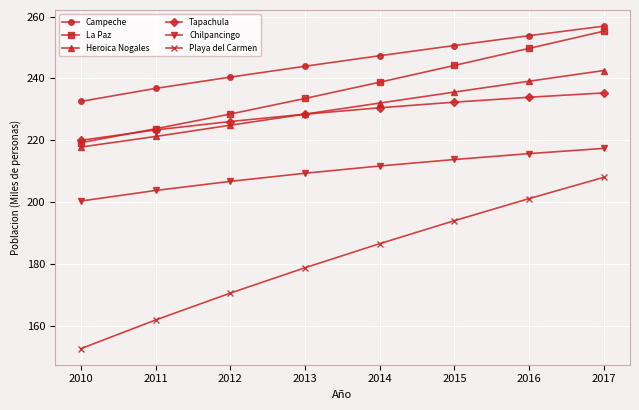

List the series in order of their peak value, lowest first.

Playa del Carmen, Chilpancingo, Tapachula, Heroica Nogales, La Paz, Campeche